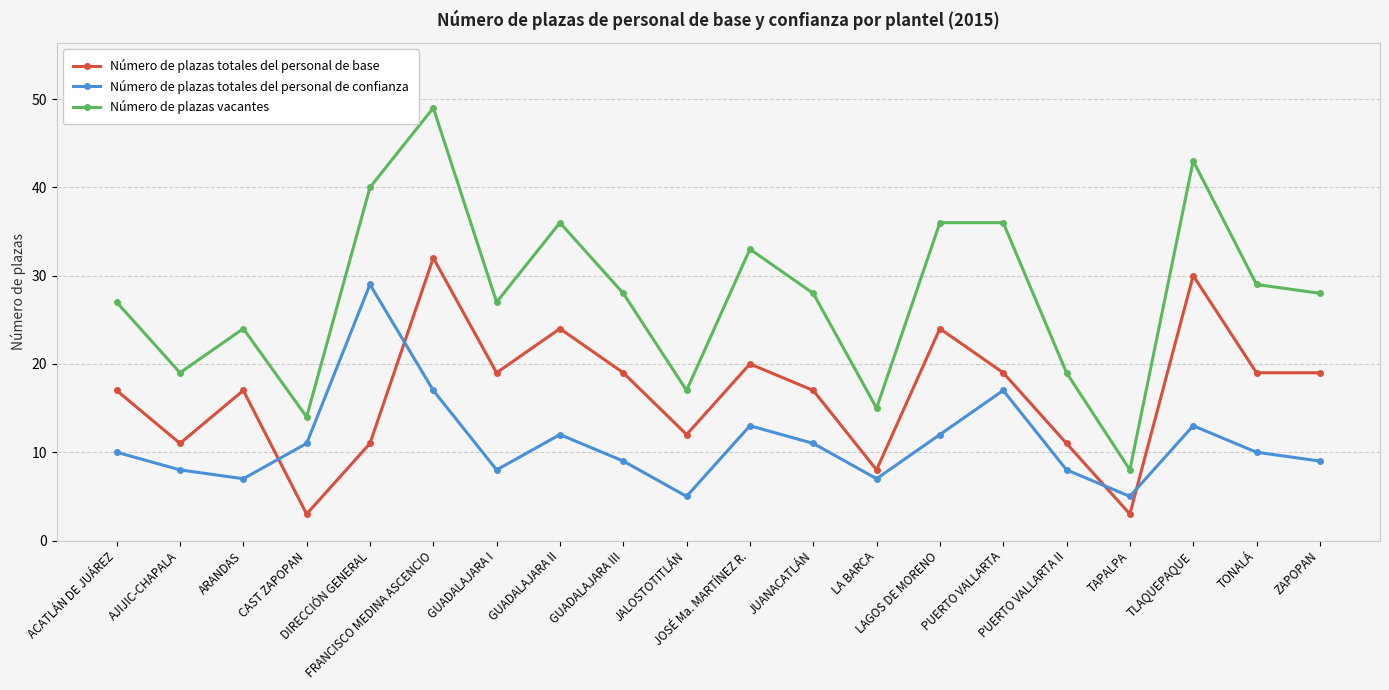

At which category does the chart reach its peak across all series?

FRANCISCO MEDINA ASCENCIO